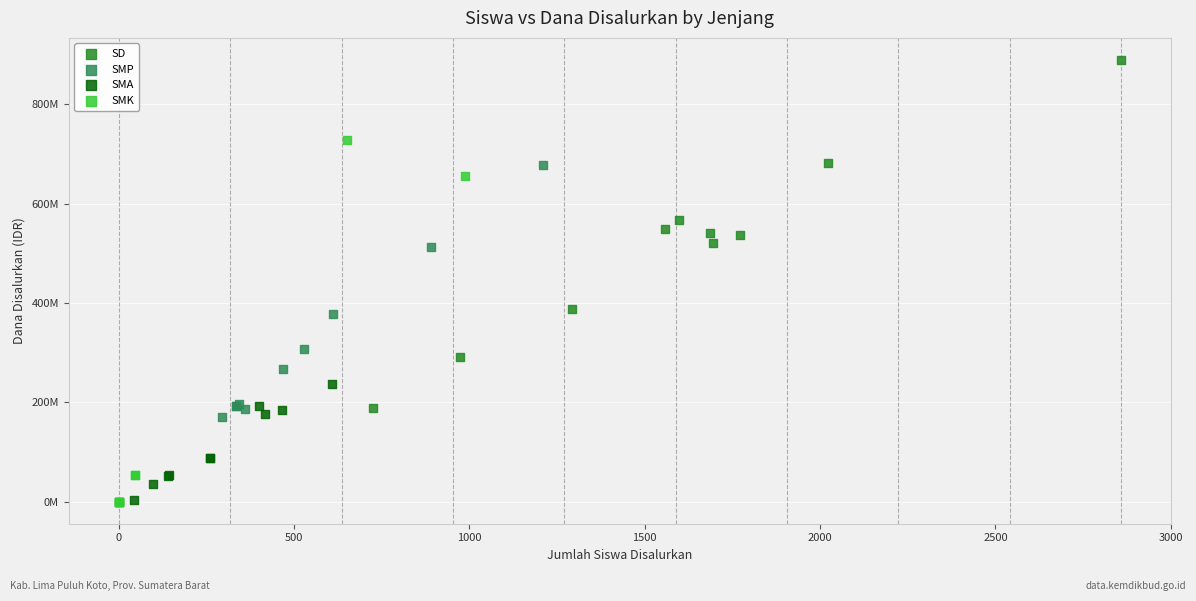

Which series contains the highest Y value?

SD